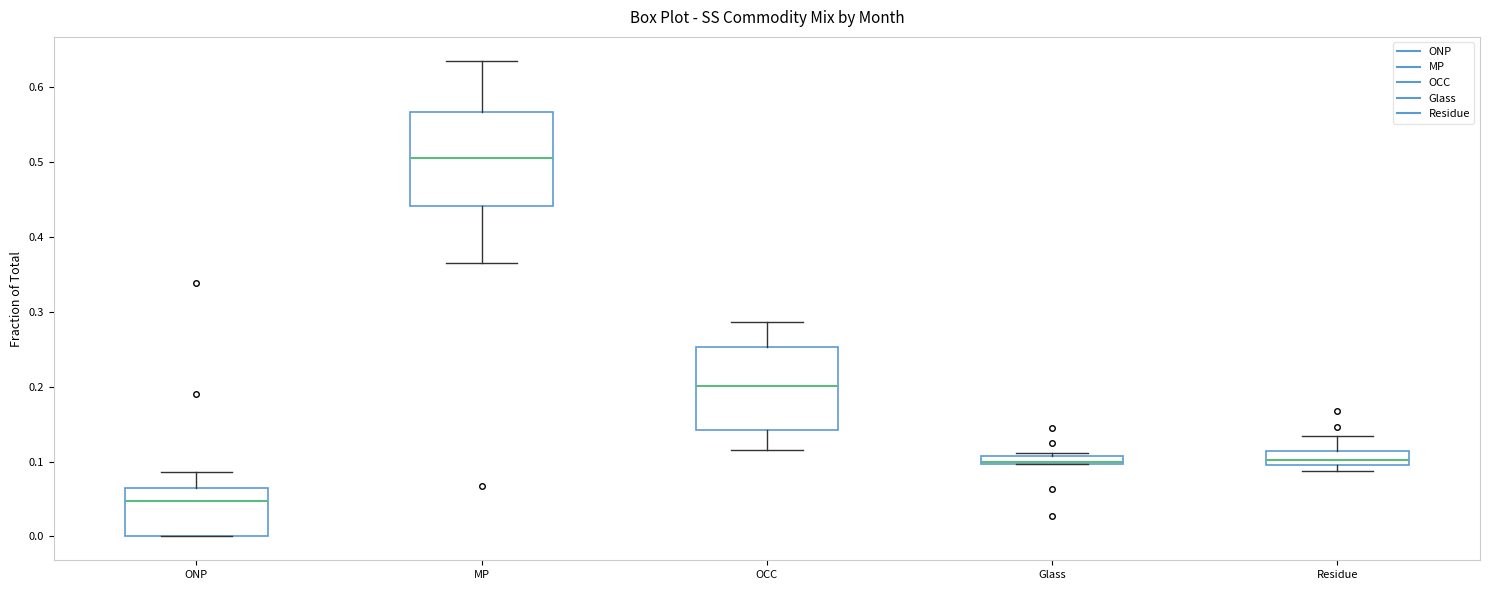

Which box is the tallest, from its lower edge to its upper edge?

MP